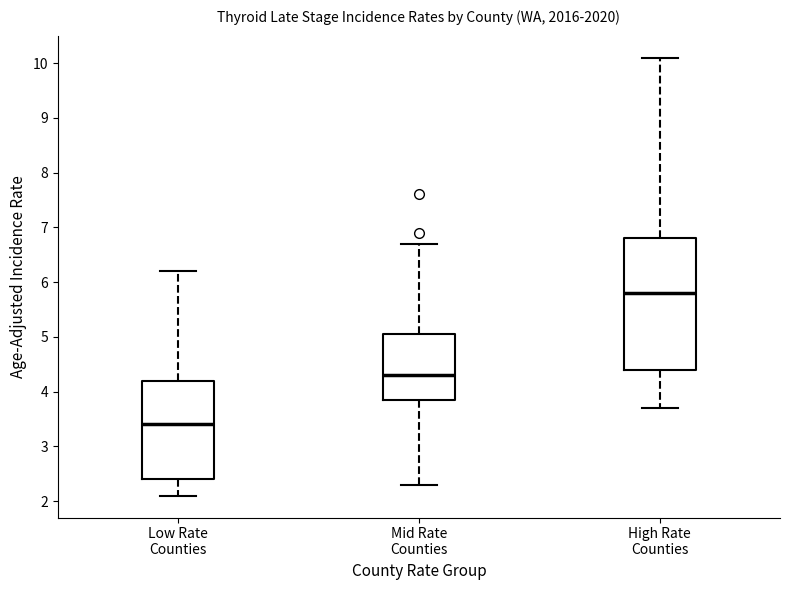

Reading left to right, transcribe this box plot: for each box, give where its median line is, the range the box spans, and where its two whiskers end, as read against the y-axis. The values are not printed on the chart, so give them approximately, as read against the axis.

Low Rate Counties: median 3.4, box 2.4 to 4.2, whiskers 2.1 to 6.2
Mid Rate Counties: median 4.3, box 3.9 to 5.1, whiskers 2.3 to 6.7
High Rate Counties: median 5.8, box 4.4 to 6.8, whiskers 3.7 to 10.1